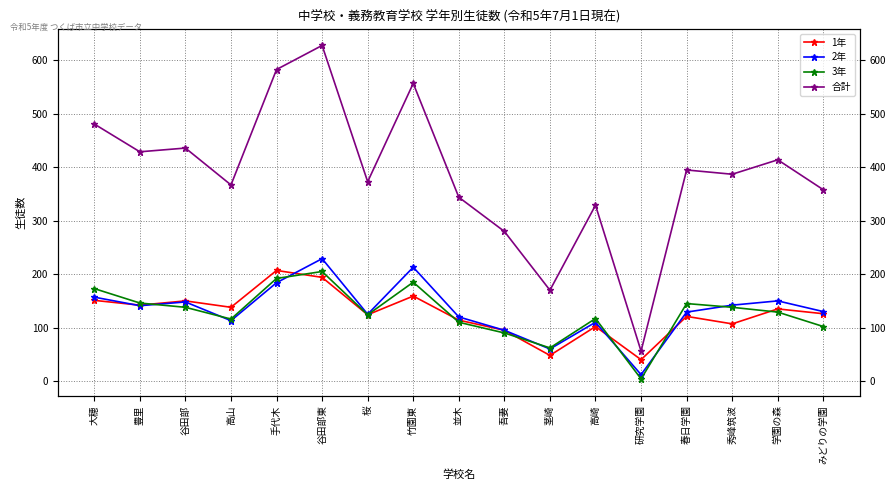

What is the difference between the second highest and second lowest values in the 1年 series?

146